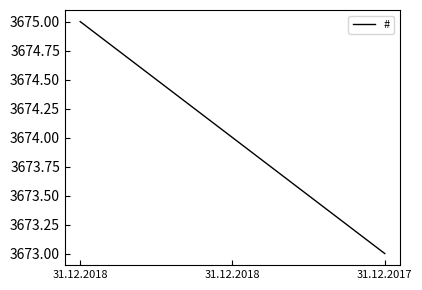

How many distinct data groups are displayed?

1